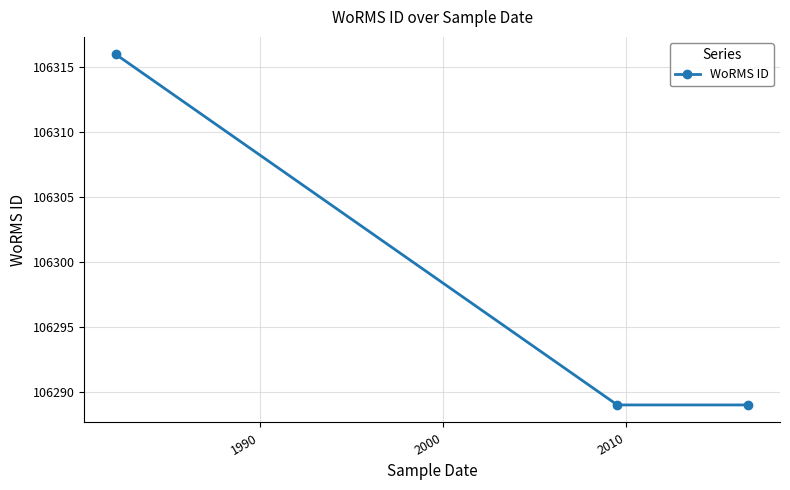

What is the greatest value displayed?

106316